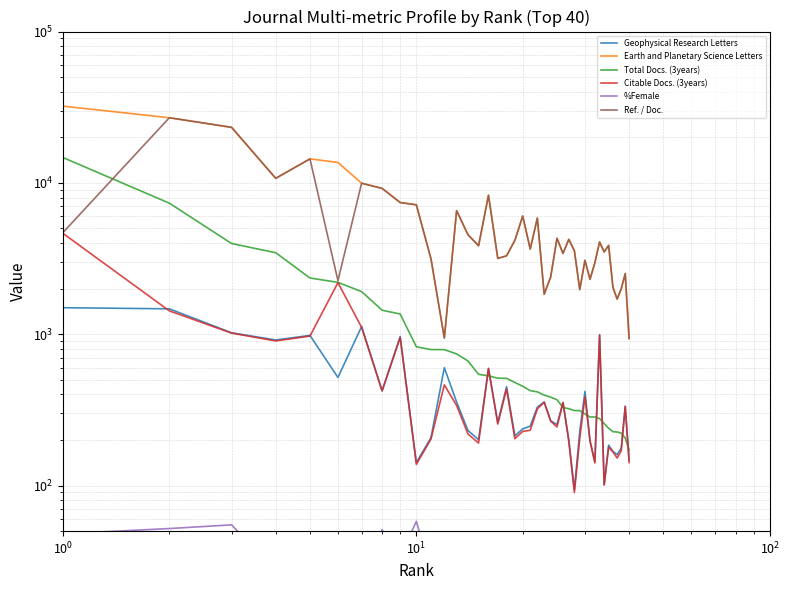

How many data points in Ref. / Doc. are less than 3844?

20